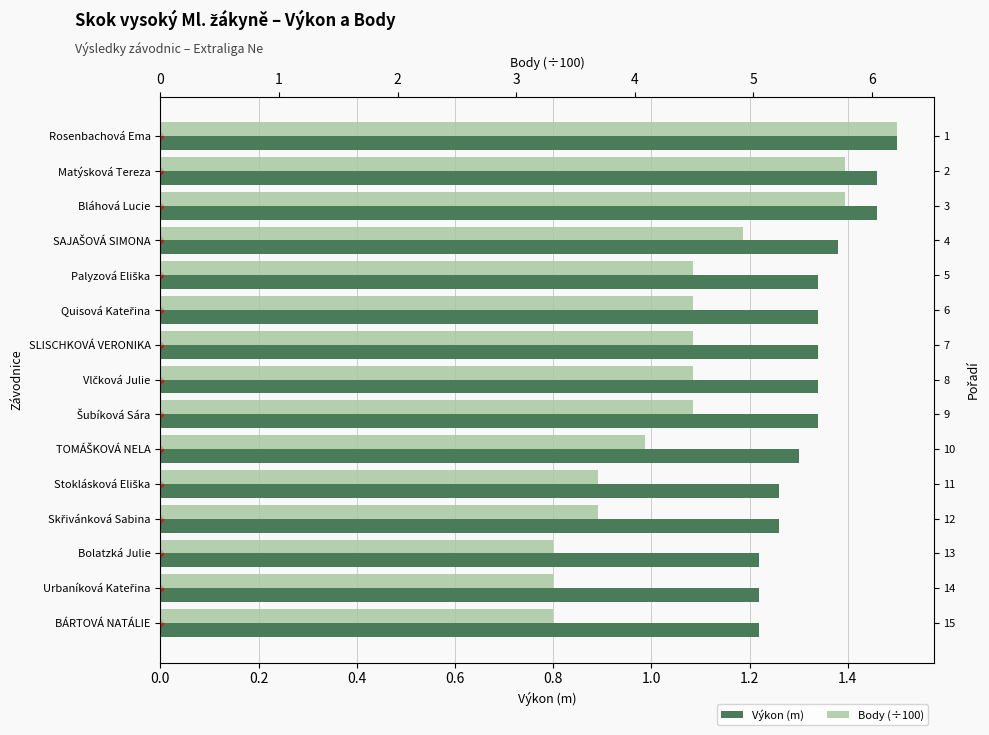

Is the value of Body (÷100) at Bláhová Lucie greater than the value of Výkon (m) at Quisová Kateřina?

Yes